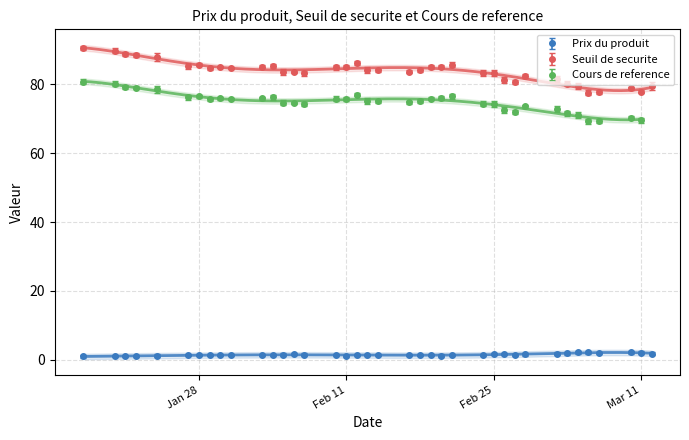

How many categories are shown in the chart?

38